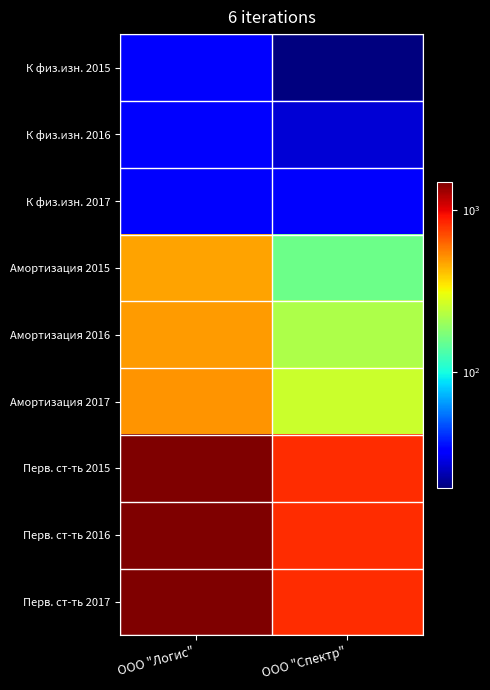

At how many categories does at least one series exceed 114?

2